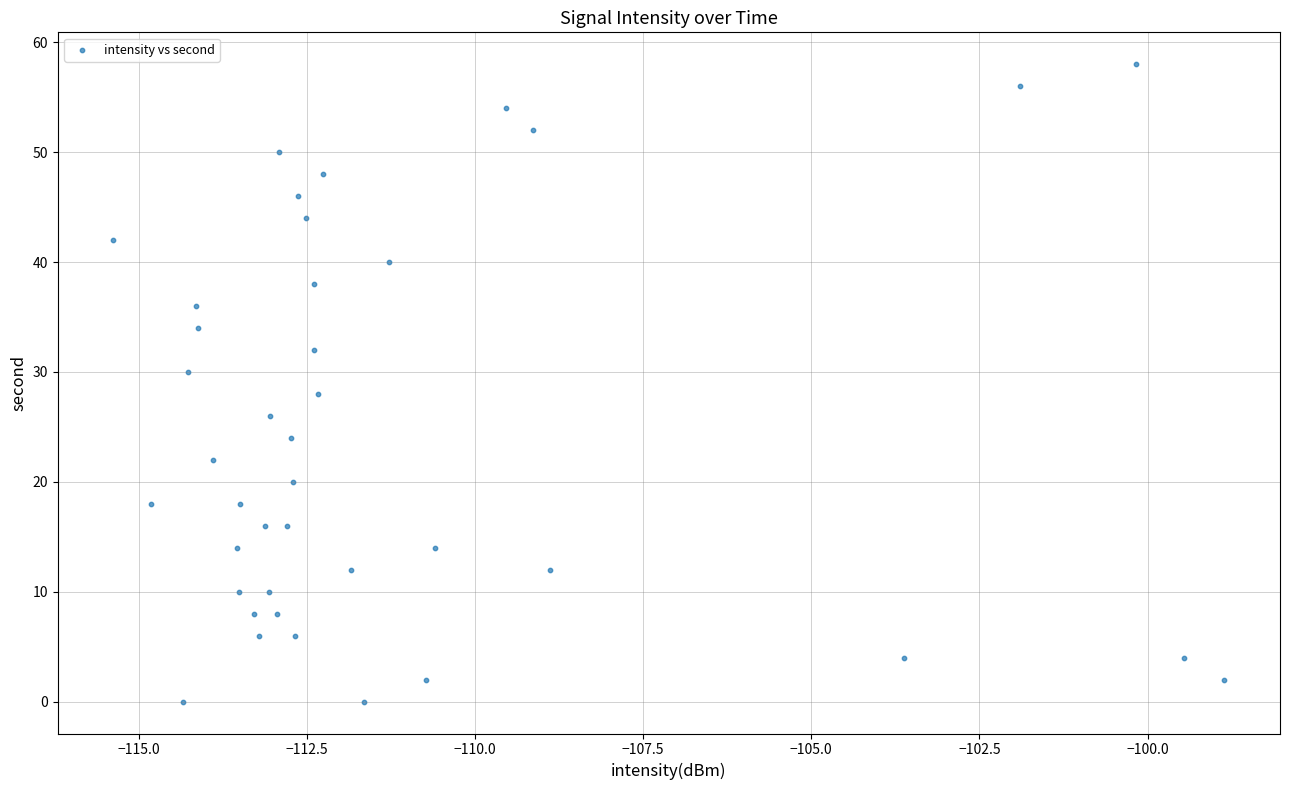

What is the range of Y values (max minus min)?

58